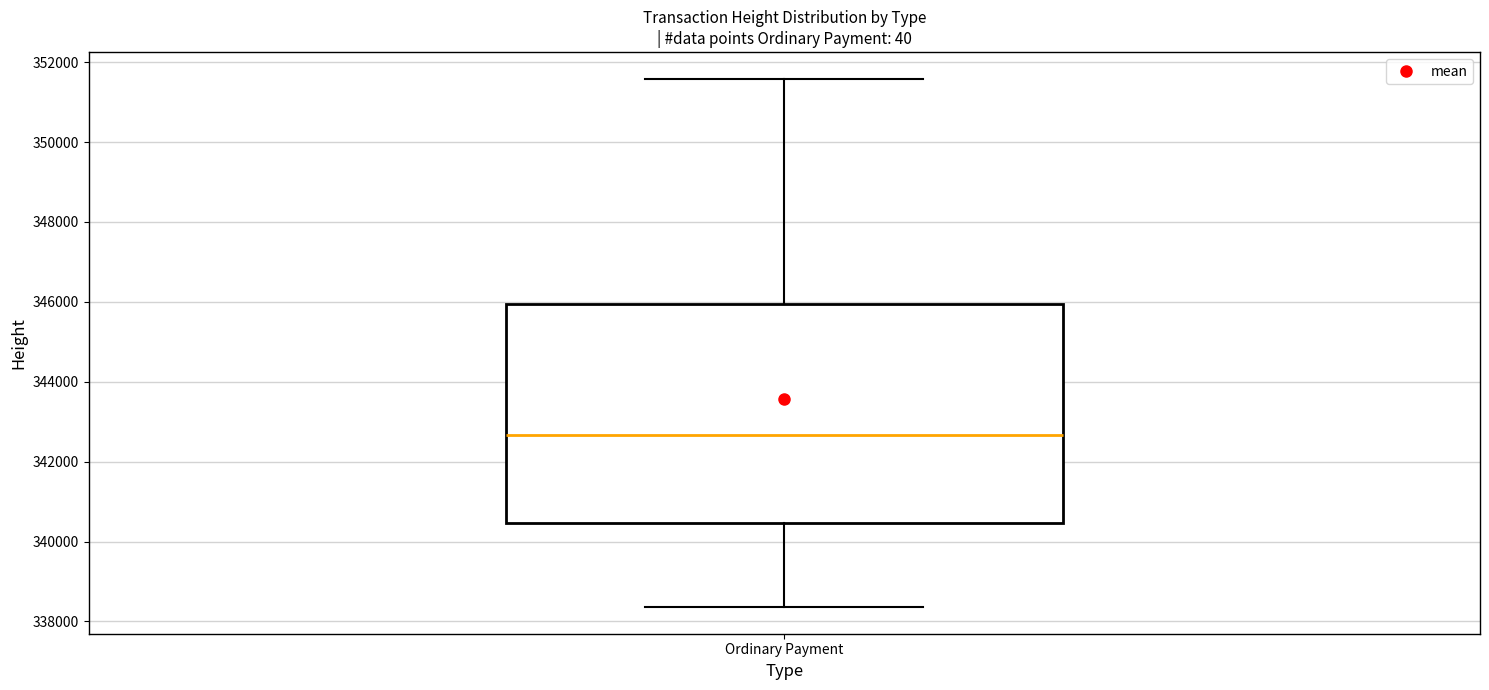

Transcribe this box plot: give where the median line is, the range the box spans, and where the two whiskers end, as read against the y-axis. The values are not printed on the chart, so give them approximately, as read against the axis.

median 342600, box 340400 to 346000, whiskers 338400 to 351600